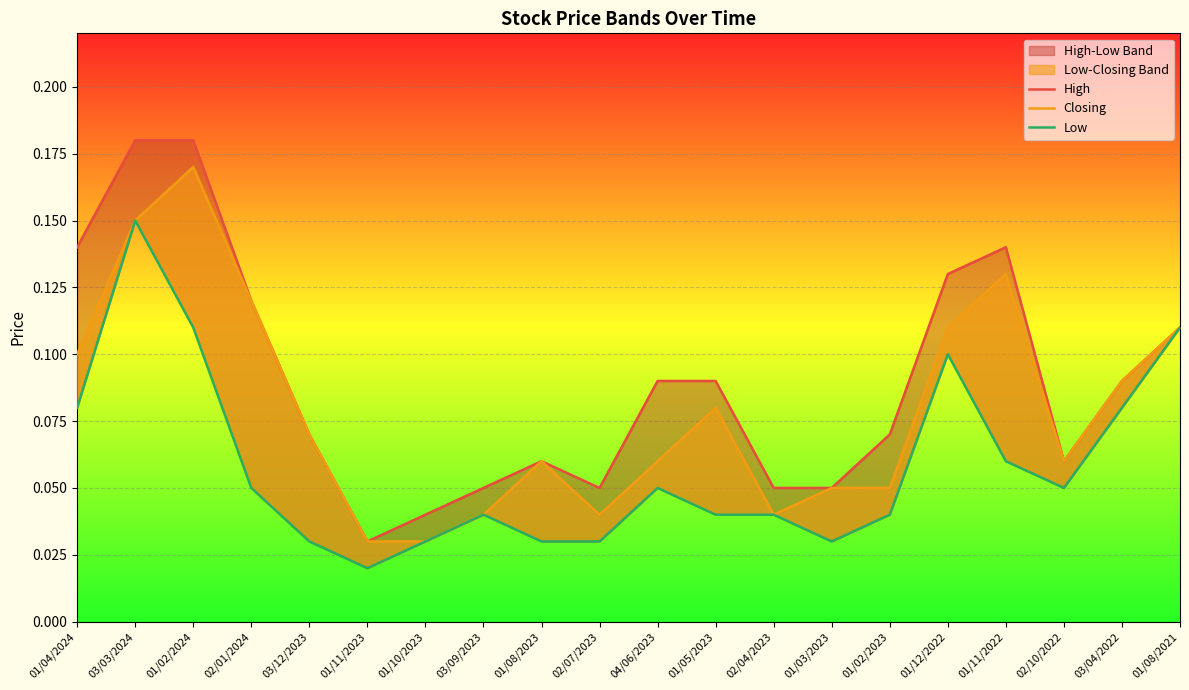

The Low series shows 0.0 at 03/12/2023. True or false?

True